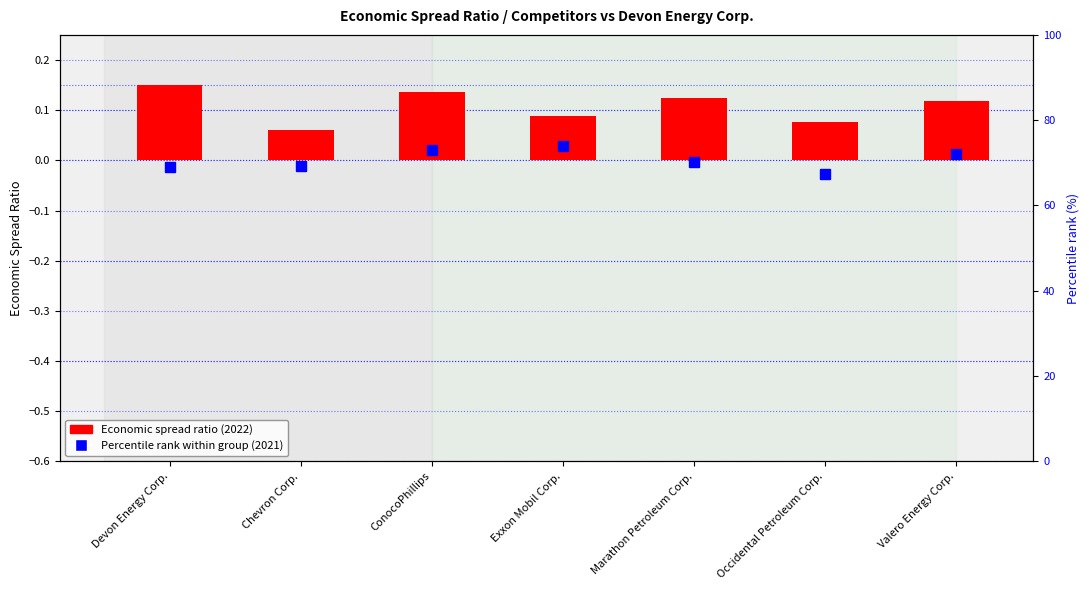

Which category has the lowest value in the Percentile rank (2021) series?

Occidental Petroleum Corp.